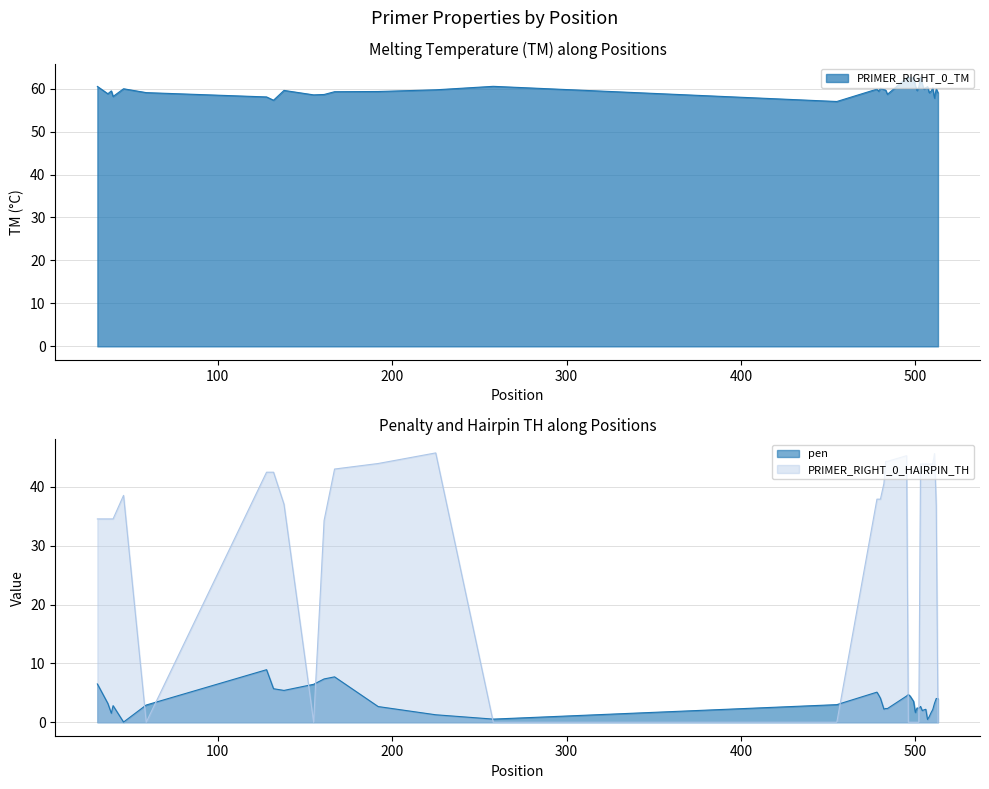

True or false: PRIMER_RIGHT_0_TM and PRIMER_RIGHT_0_HAIRPIN_TH cross at least once.

False